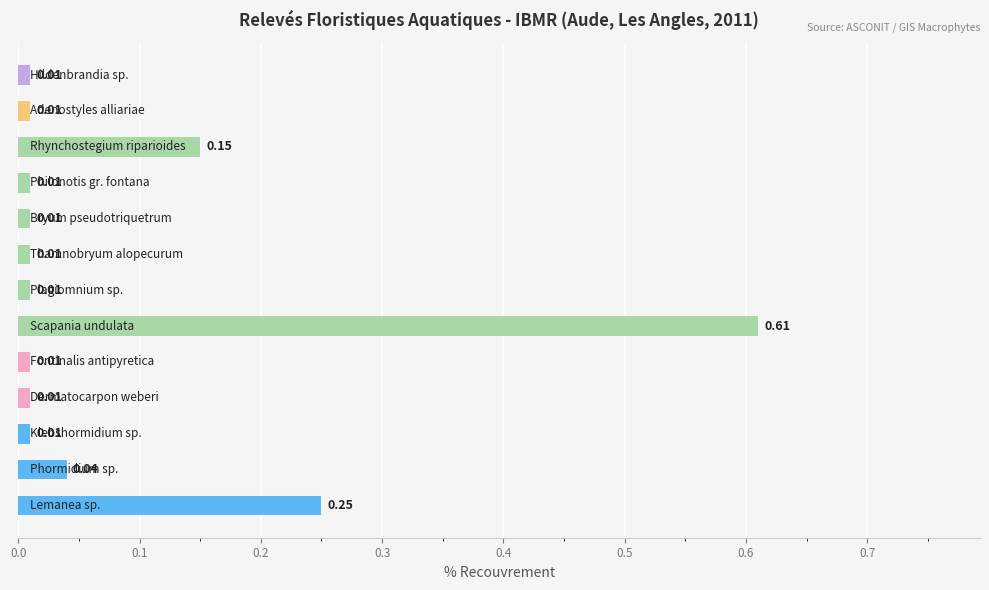

What is the sum of all values?

1.1